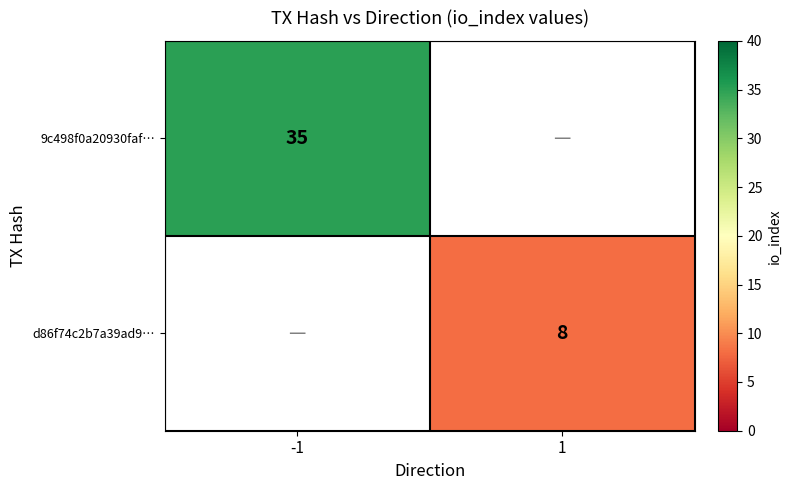

Is it true that d86f74c2b7a39ad9… equals 8 at 1?

True